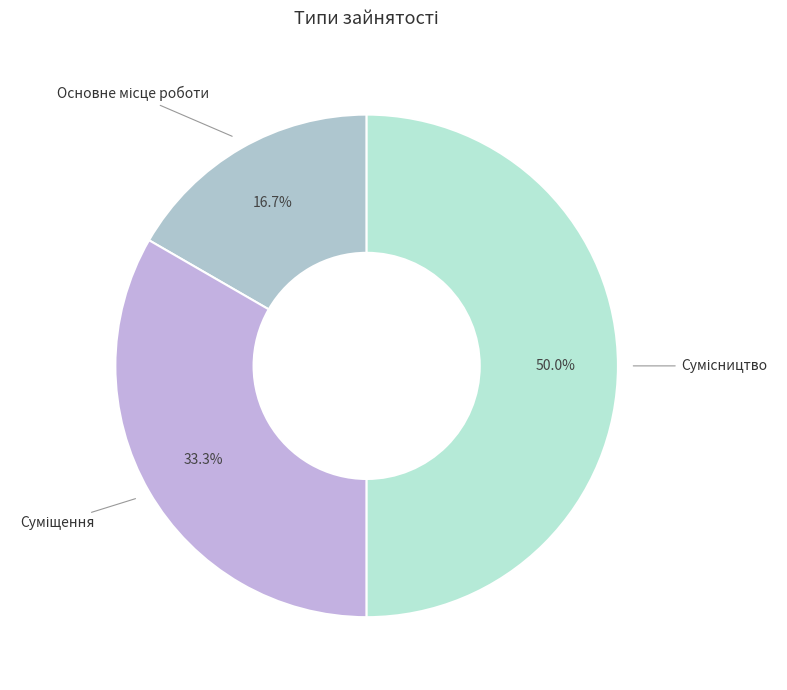

Is Суміщення the majority of the pie?

No